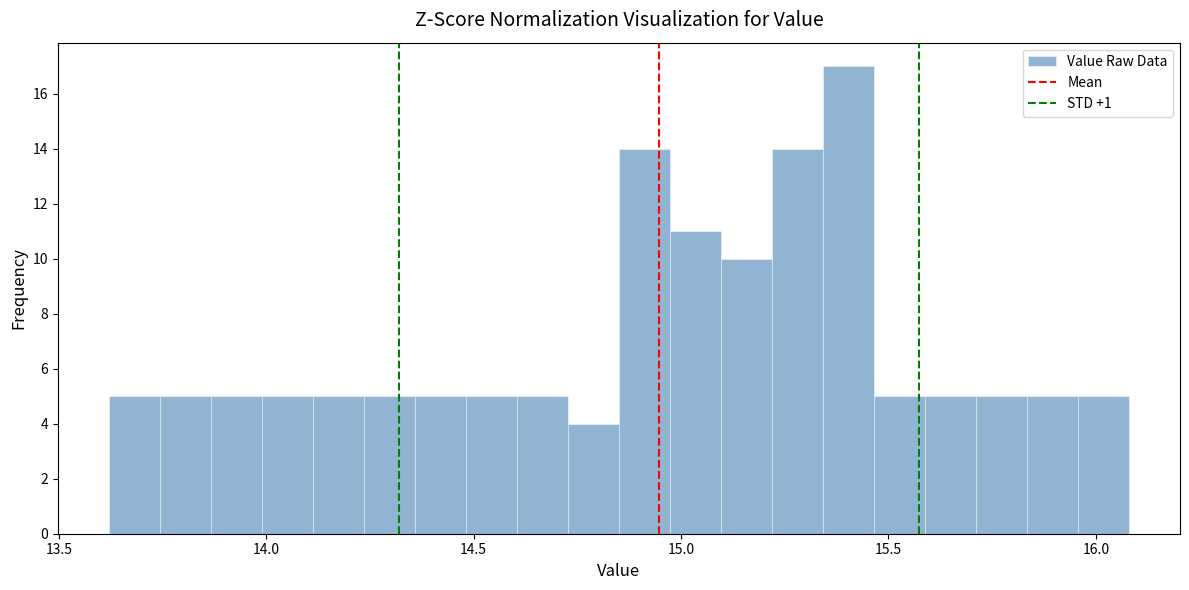

Around what value on the x-axis is the tallest bar? Give the approximate position of its centre, as read against the axis.

15.40